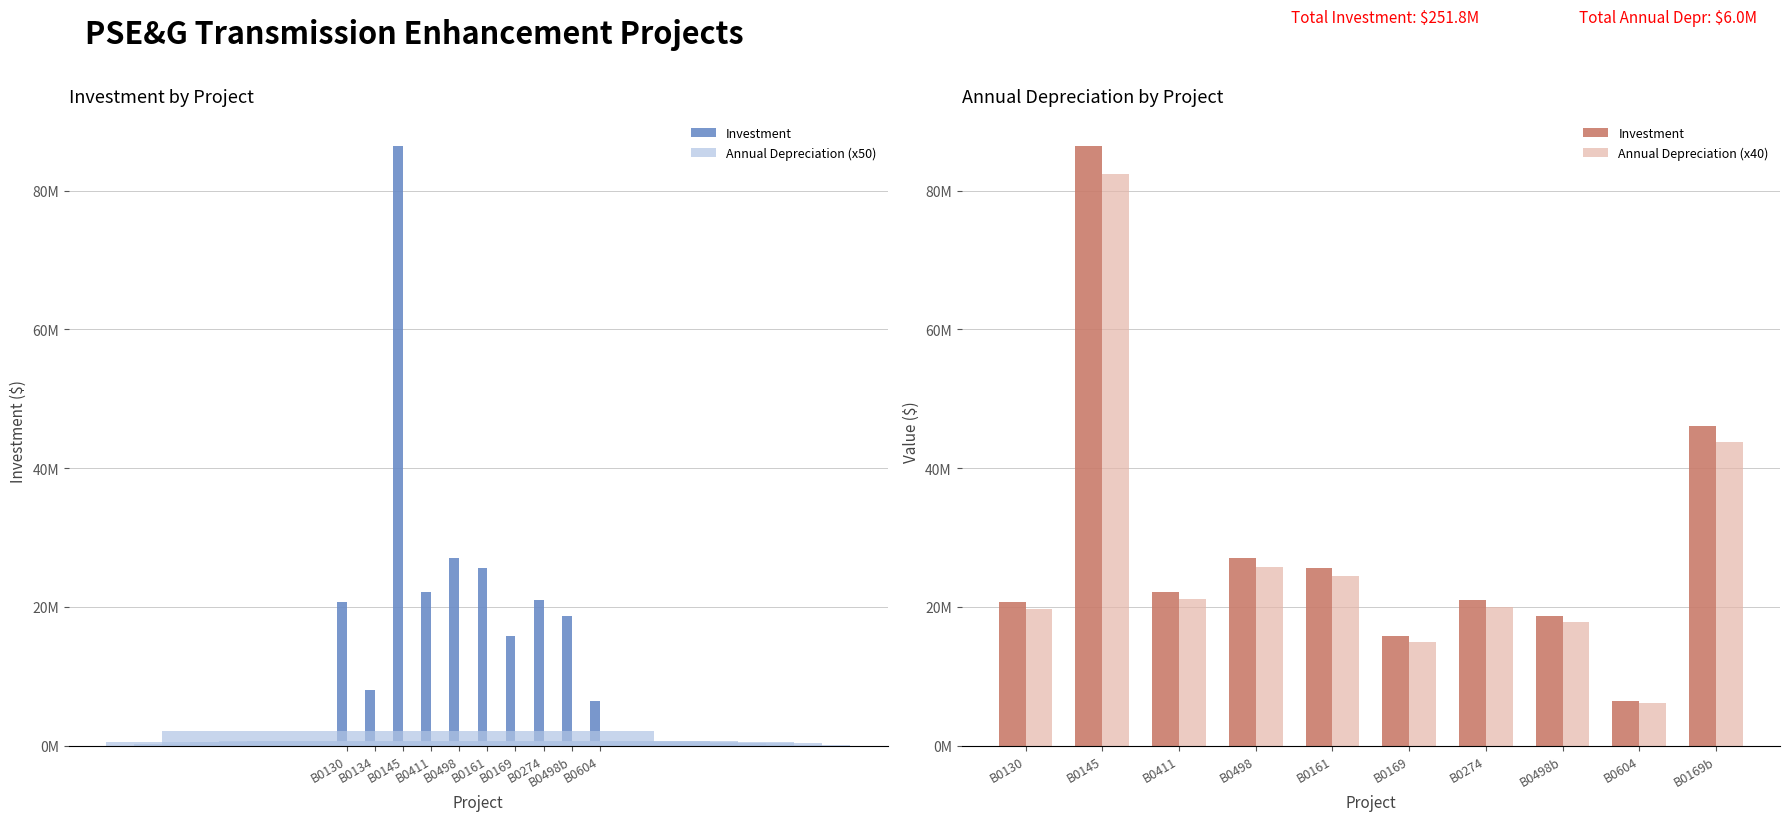

What position from the left is B0169?

7